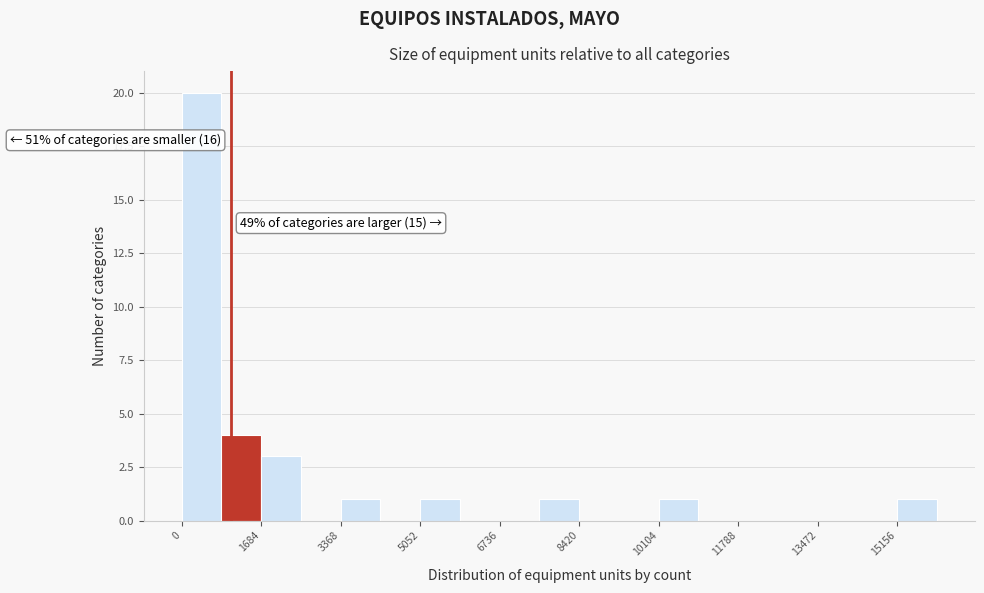

Over which range of the x-axis is the bar tallest?

0 to 800